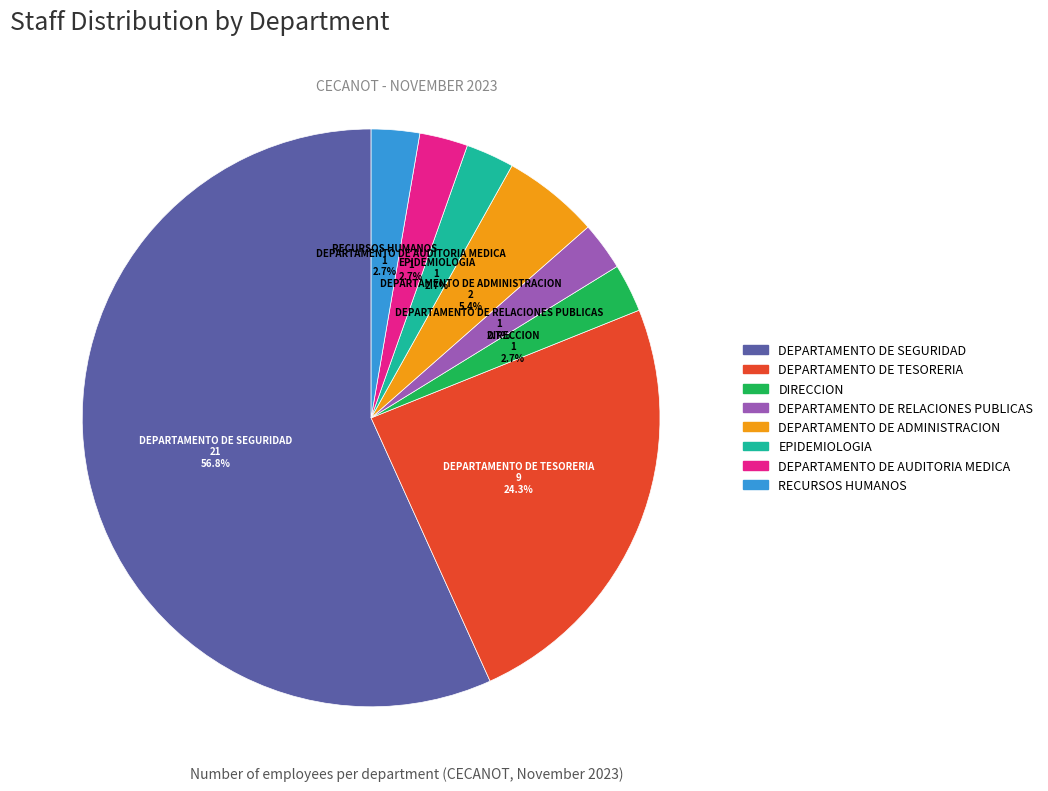

What is the total percentage of DEPARTAMENTO DE AUDITORIA MEDICA and DEPARTAMENTO DE TESORERIA?

27.0%